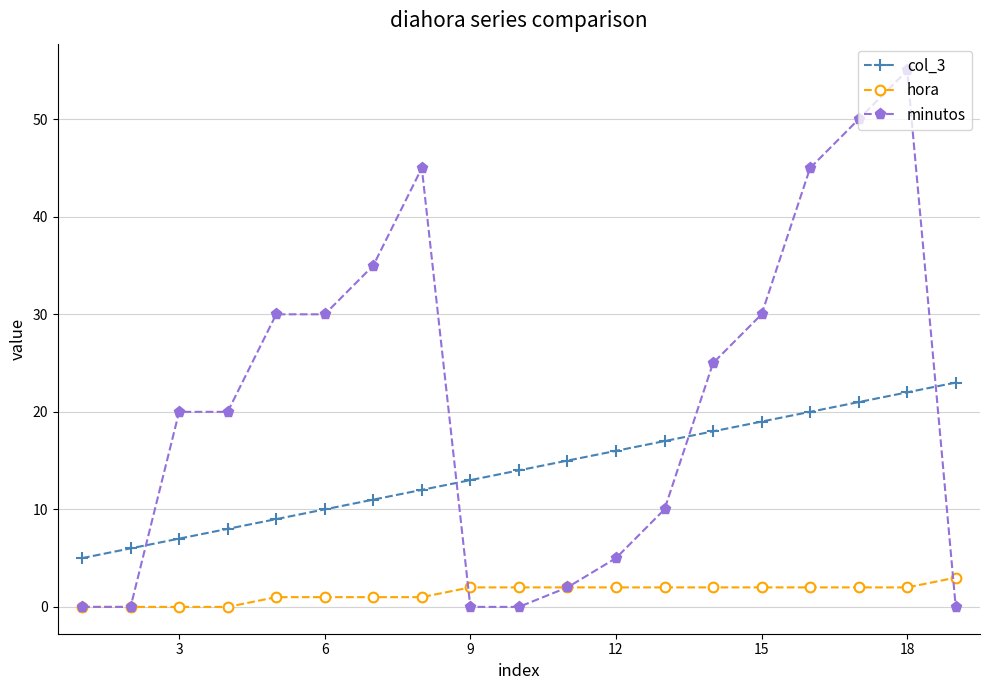

What is the value of the col_3 point at the 15th from the left?

19